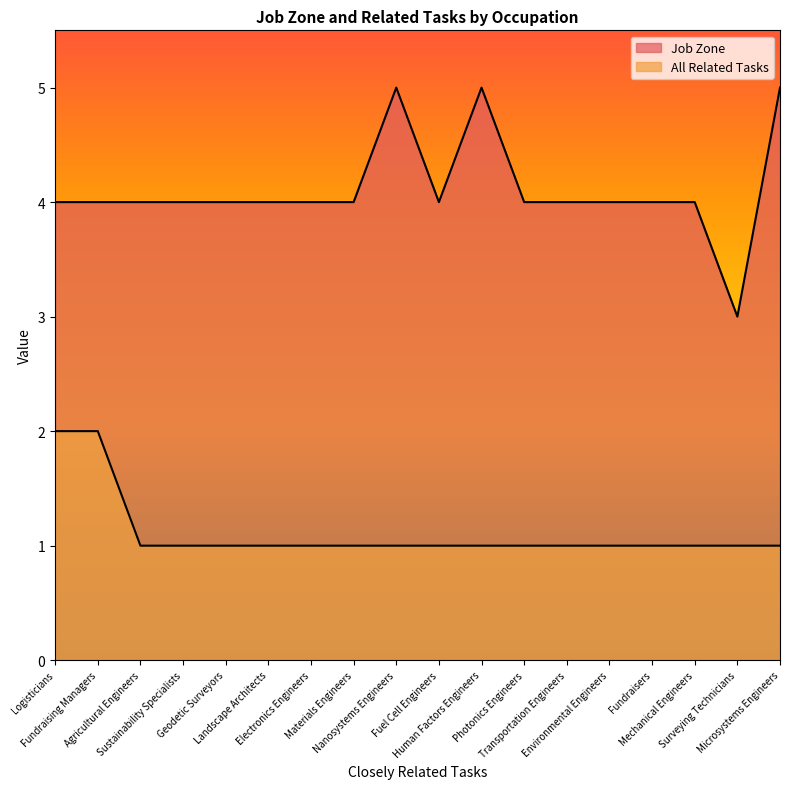

How many lines are shown in the chart?

2